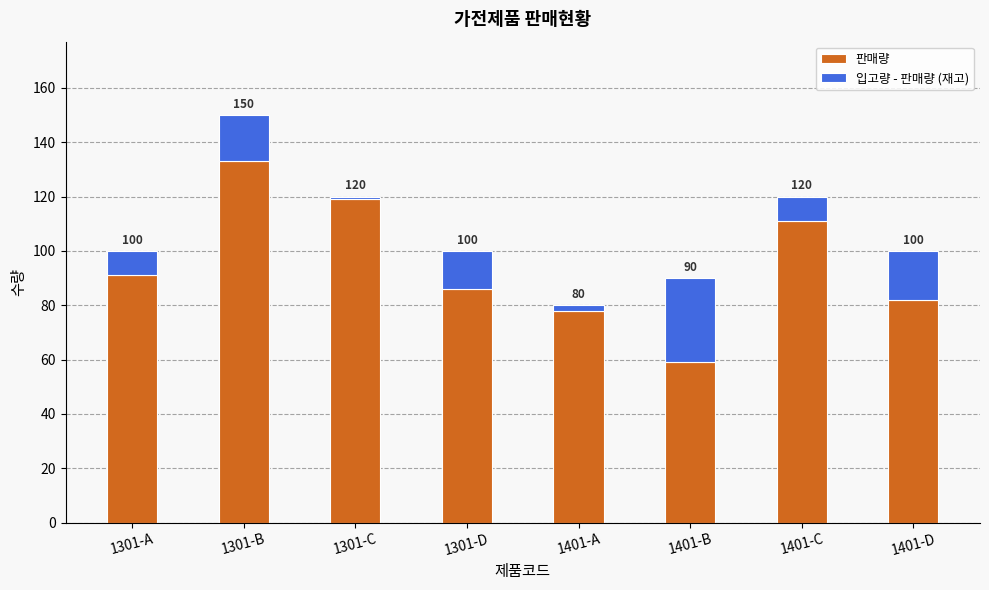

The value of 입고량 - 판매량 (재고) at 1401-A is 2. True or false?

True